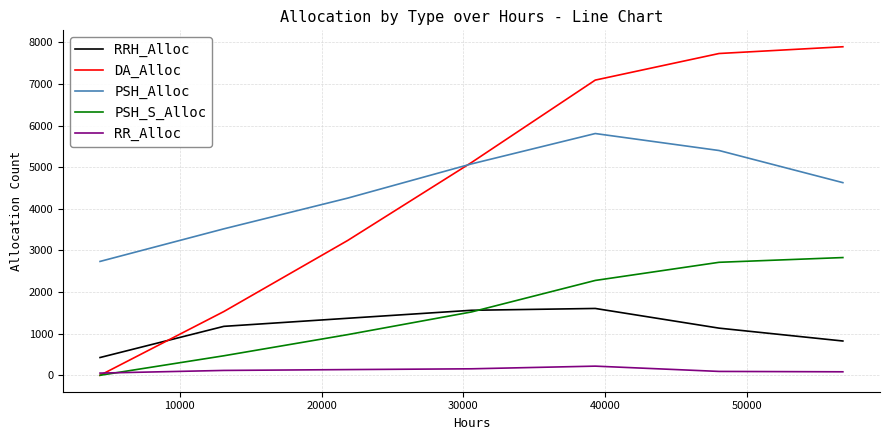

Rank the series by their maximum value, from lowest to highest.

RR_Alloc, RRH_Alloc, PSH_S_Alloc, PSH_Alloc, DA_Alloc